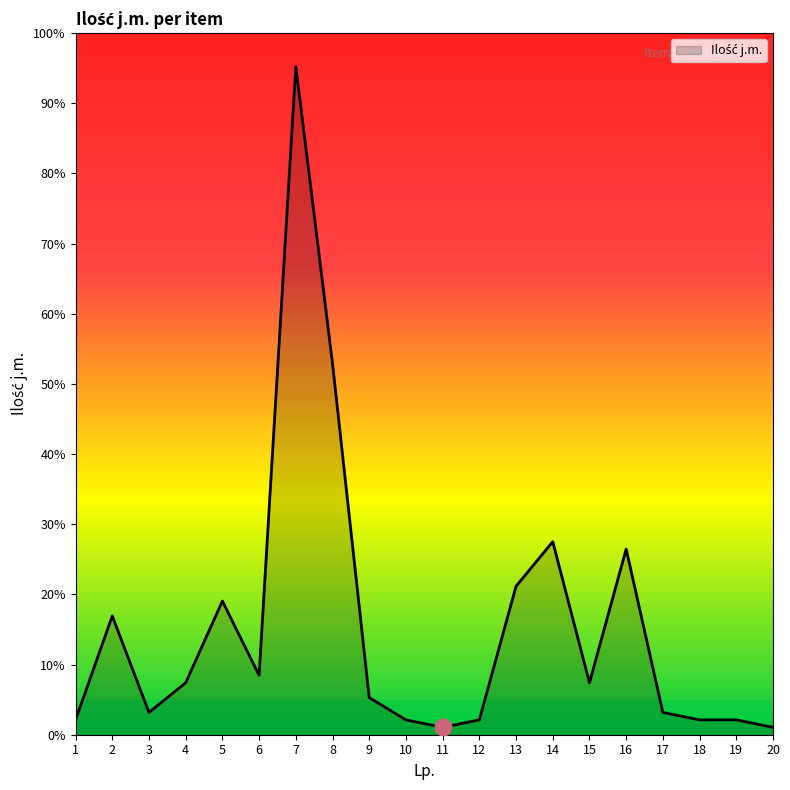

The chart shows a value of 5 at 5. True or false?

False